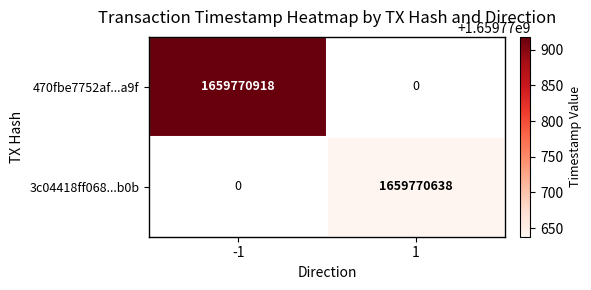

At time_stamp, list the series in order from largest to smallest.

470fbe7752af1779d97d87217eba5736a84ca9f, 3c04418ff068149ac77f2bab22054e1519f6b0b